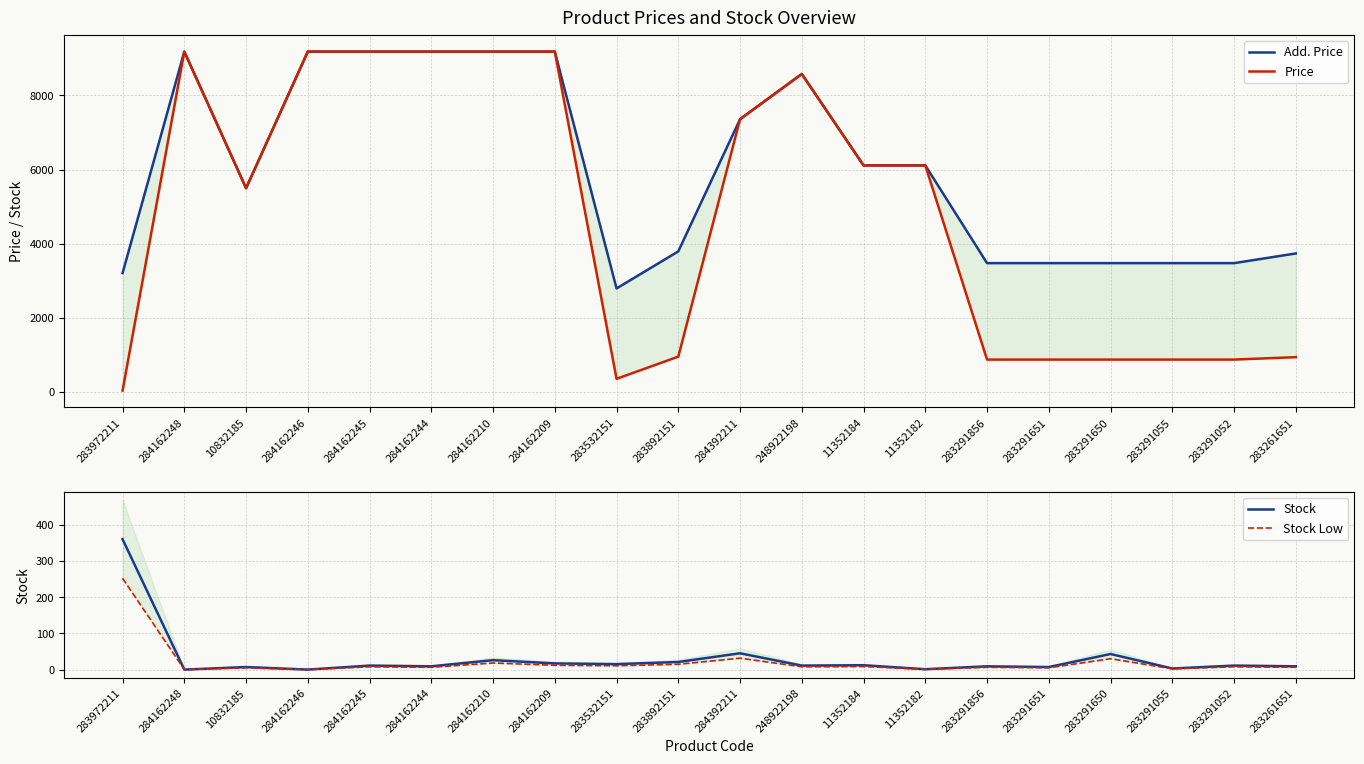

What is the spread (max minus min) of values at 283291856?

3465.8